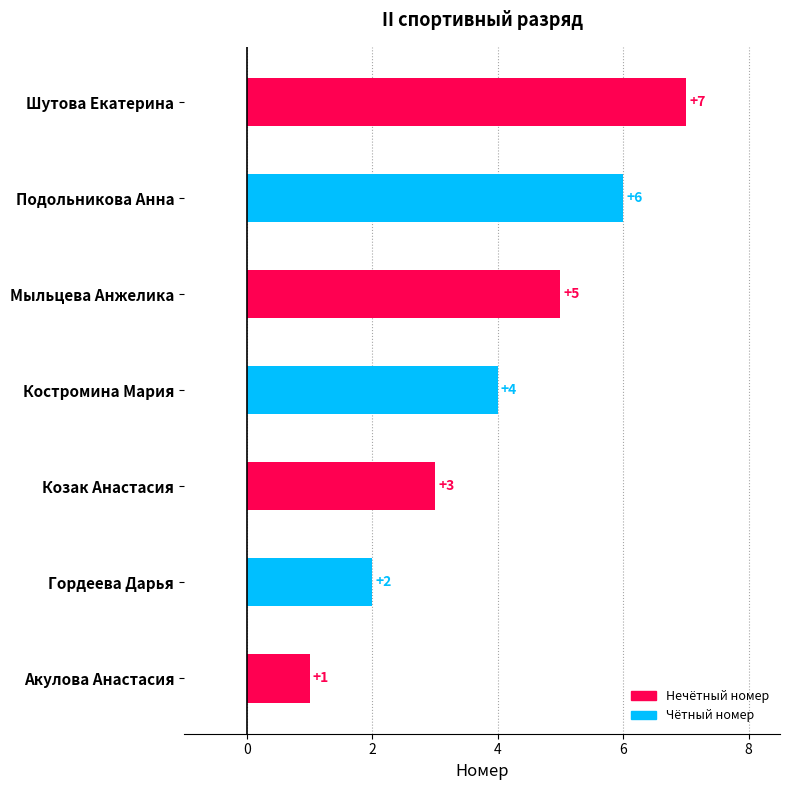

How many values are between 2 and 6?

5